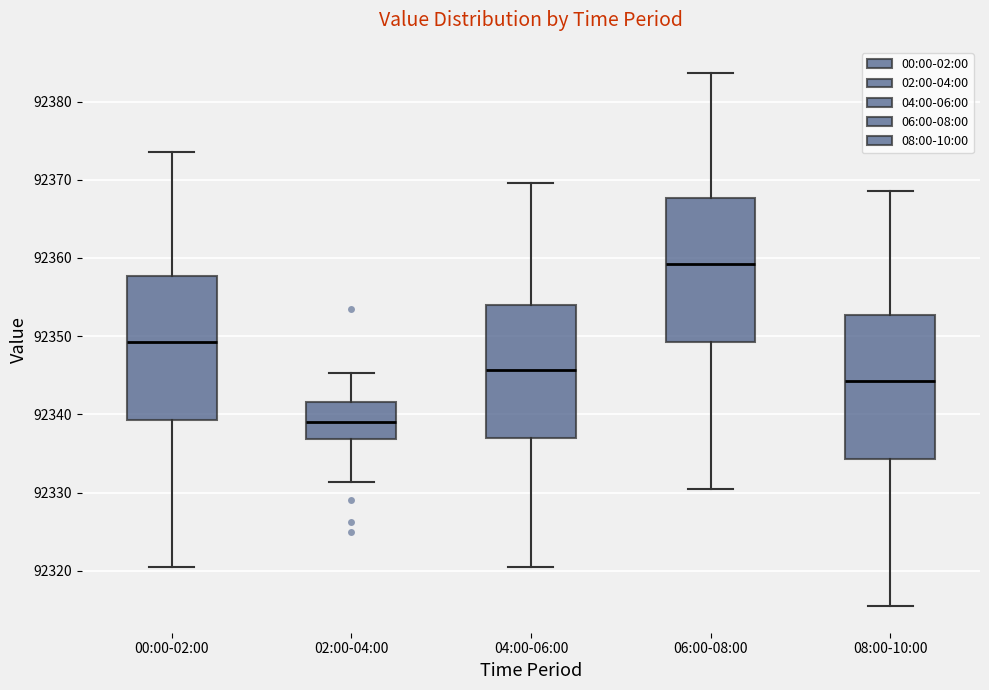

Where is the upper edge of the box for 06:00-08:00 on the y-axis? The values are not printed on the chart, so give them approximately, as read against the axis.

92368